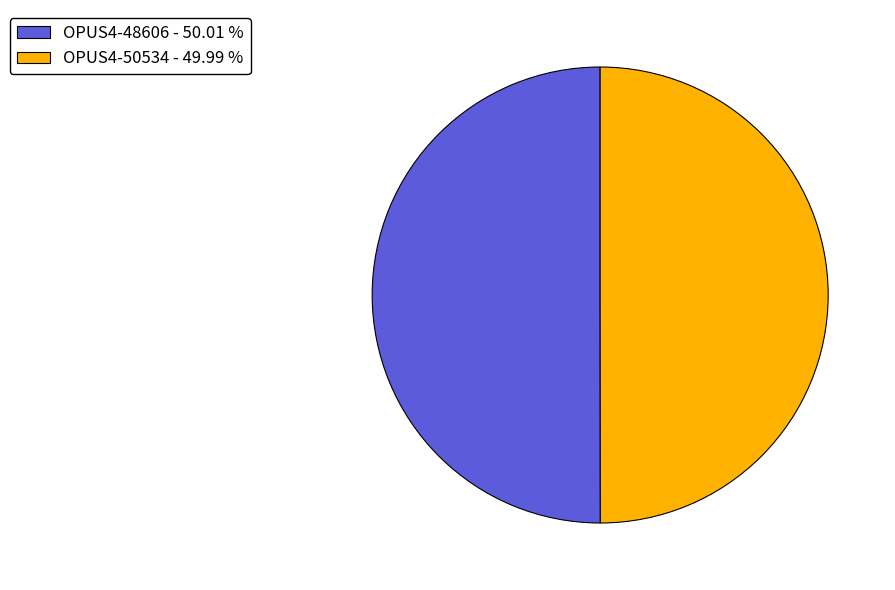

True or false: OPUS4-48606 accounts for 50% of the total.

True